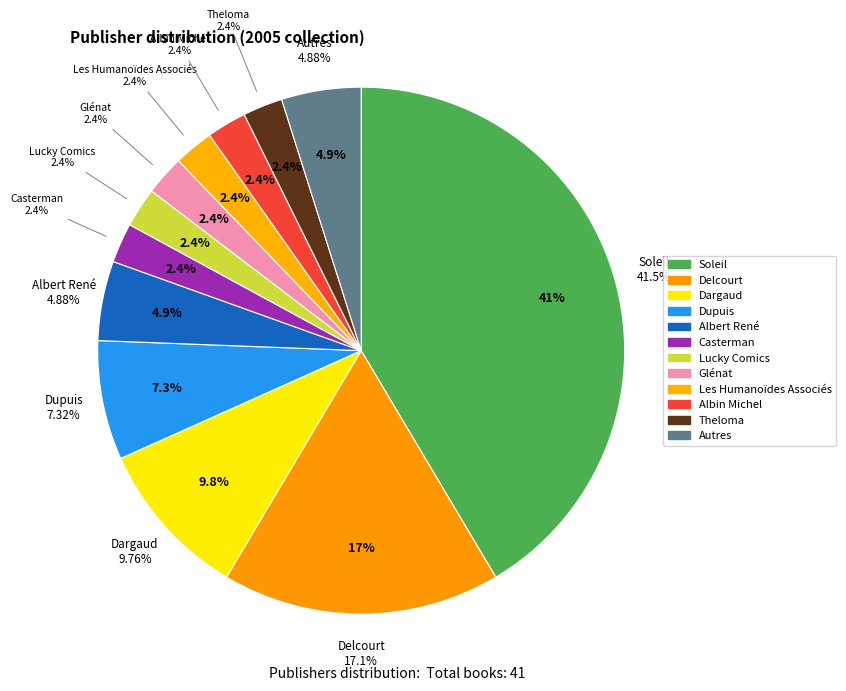

Does any single category account for the majority?

No